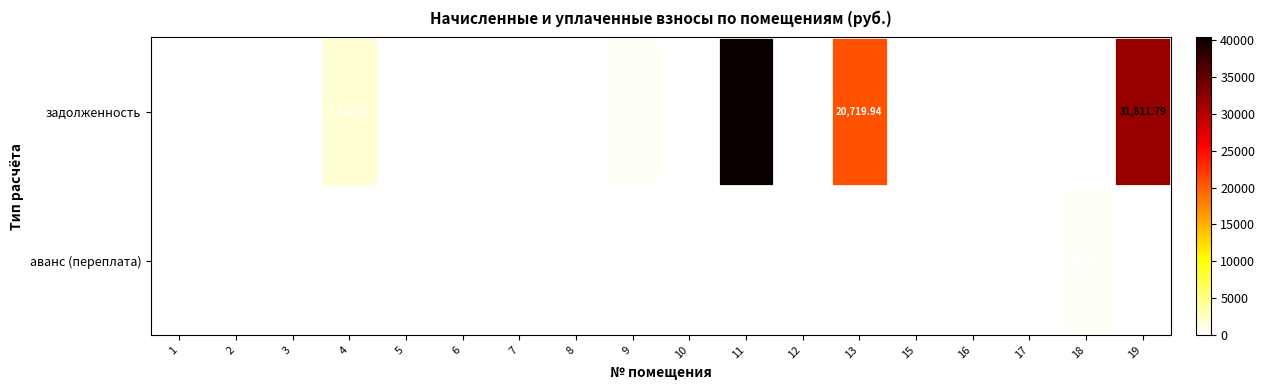

Rank the series by their maximum value, from lowest to highest.

аванс (переплата), задолженность